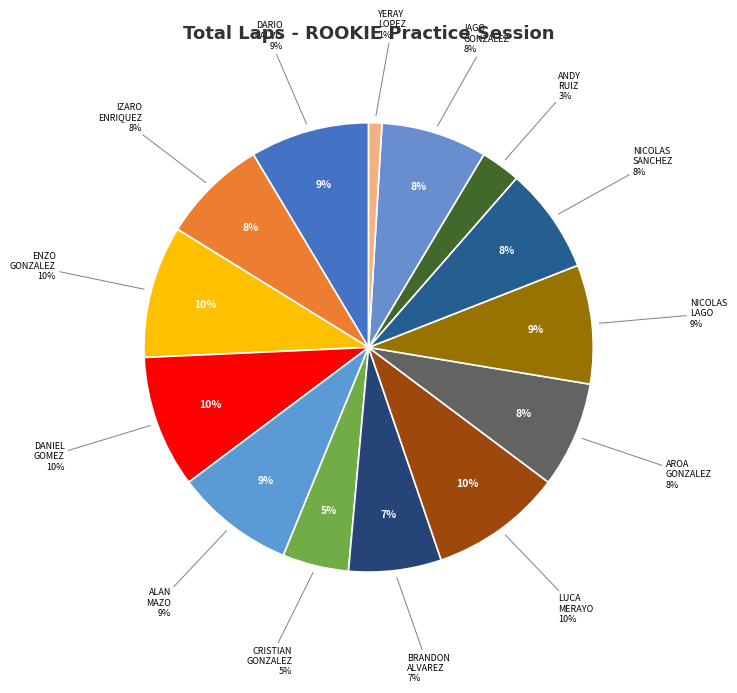

What is the total percentage of AROA FERNANDEZ GONZALEZ and DANIEL LOPEZ GOMEZ?

17.1%